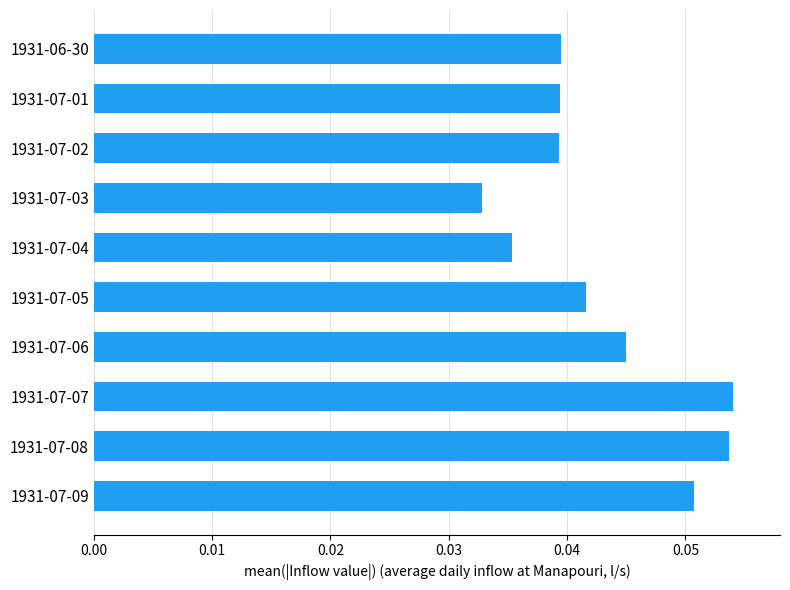

Are the bars horizontal?

Yes